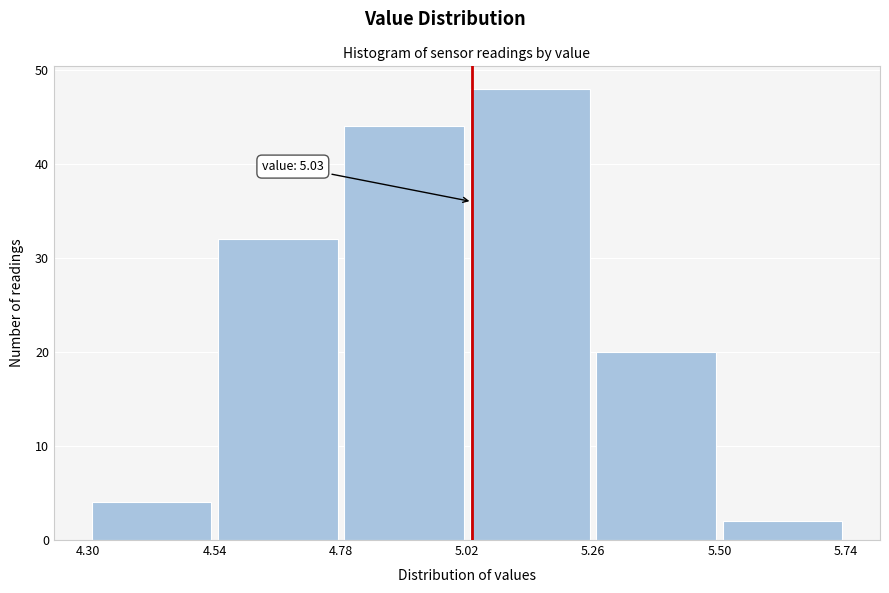

Which range on the x-axis has the tallest bar?

5.02 to 5.26